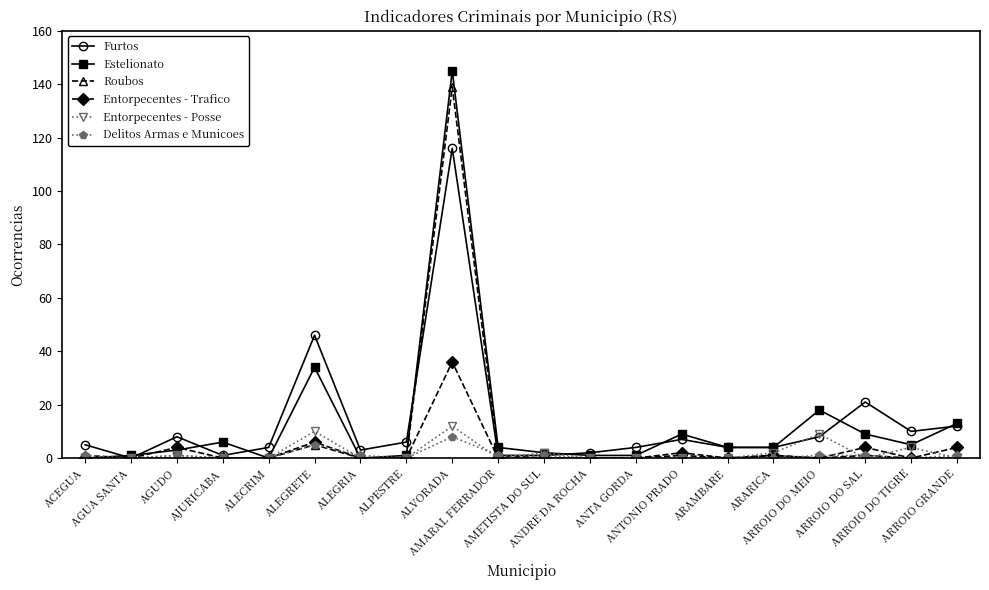

What are all the series names shown in the legend?

Furtos, Estelionato, Roubos, Entorpecentes - Trafico, Entorpecentes - Posse, Delitos Armas e Municoes